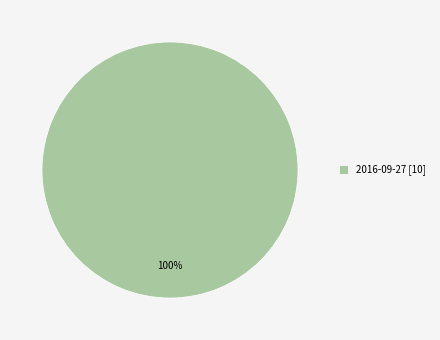

Which slice represents more than half of the pie?

2016-09-27 [10]